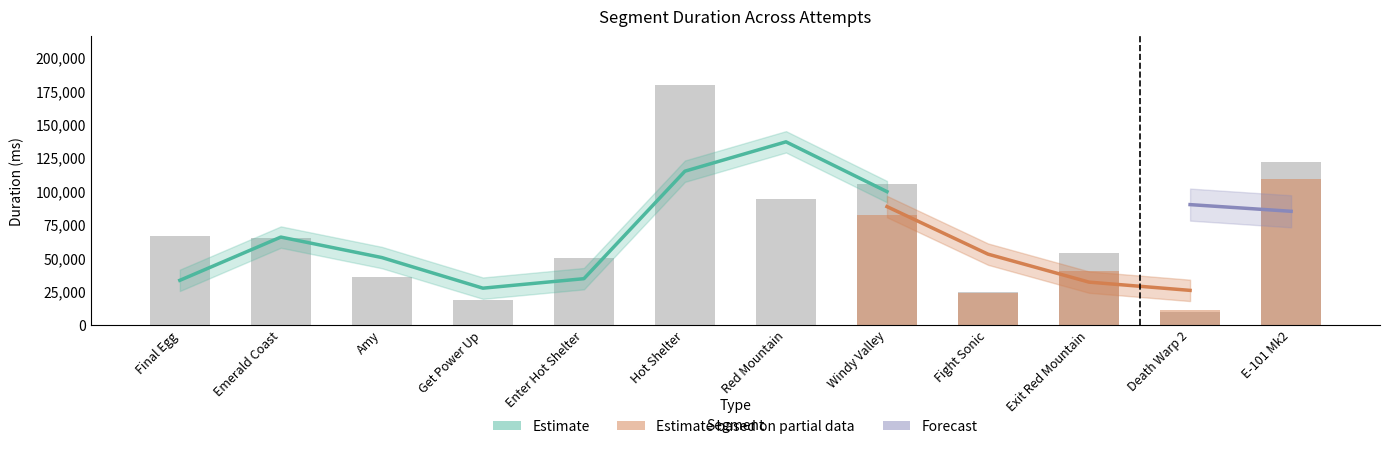

What is the ratio of the value at Exit Red Mountain to the value at Get Power Up?

2.8